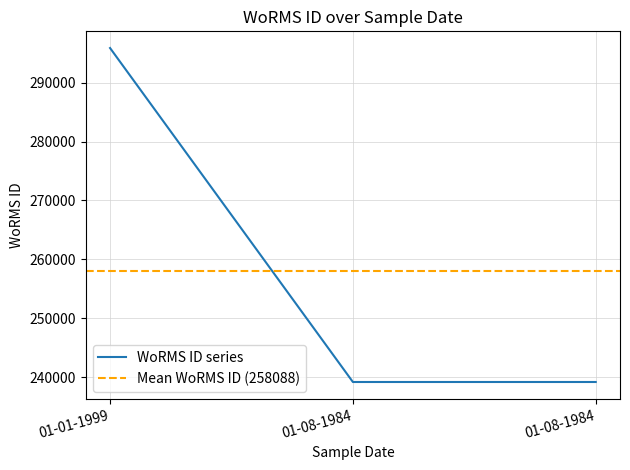

The chart shows a value of 239201 at 01-08-1984. True or false?

True